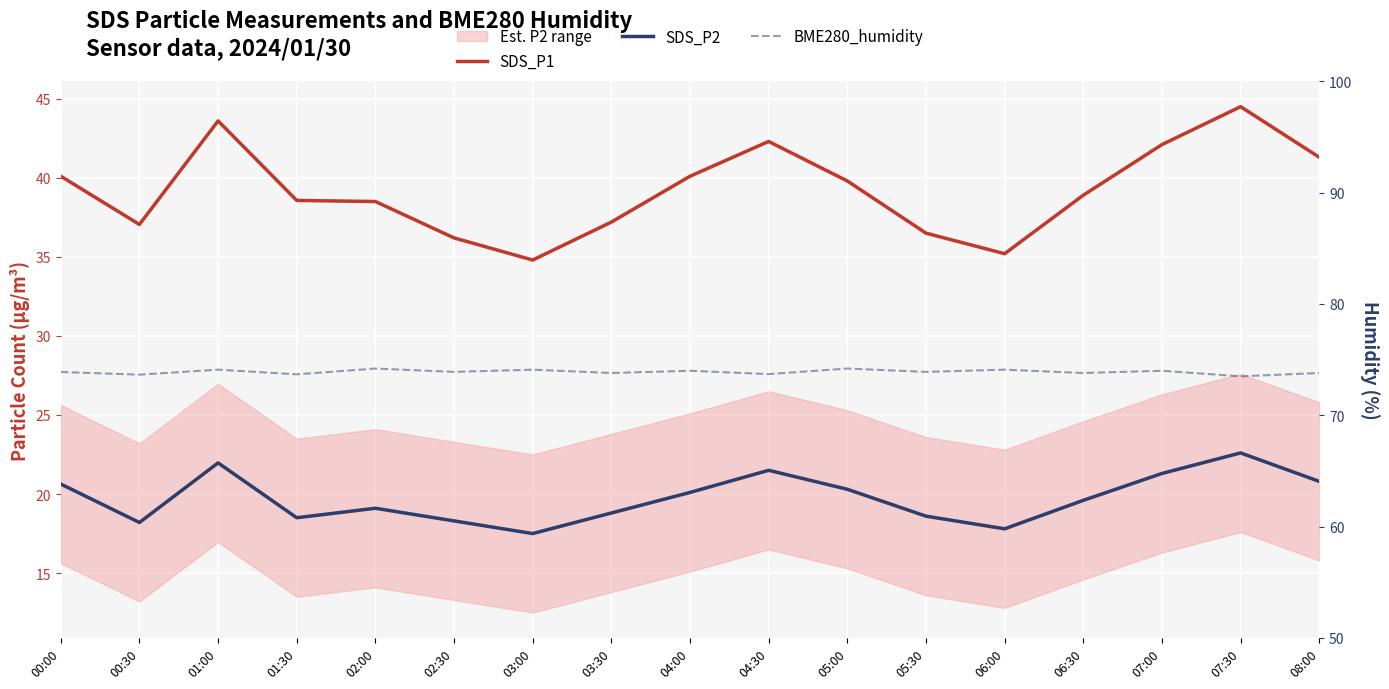

Rank the series by their average value, from lowest to highest.

SDS_P2, SDS_P1, BME280_humidity